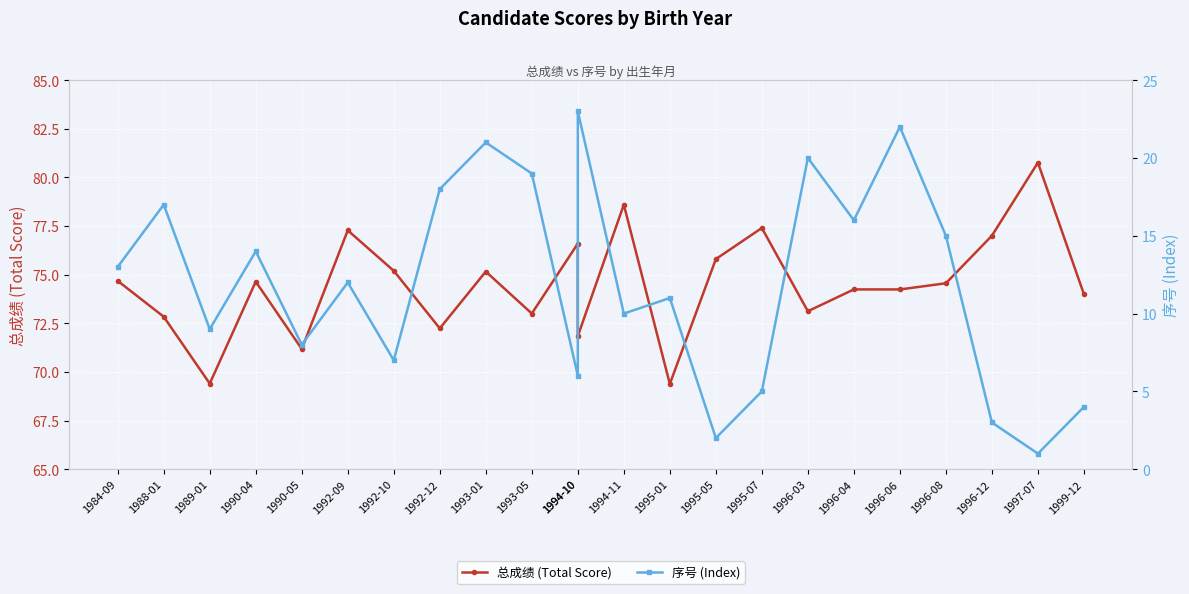

What is the value of the 序号 (Index) point at the 3rd from the left?

9.0